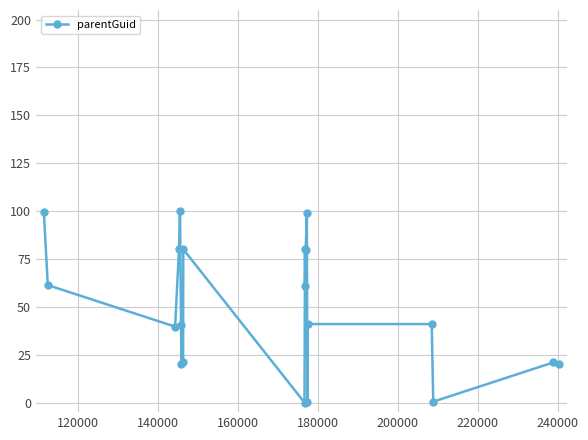

What is the difference between the maximum and second lowest values?

99.7